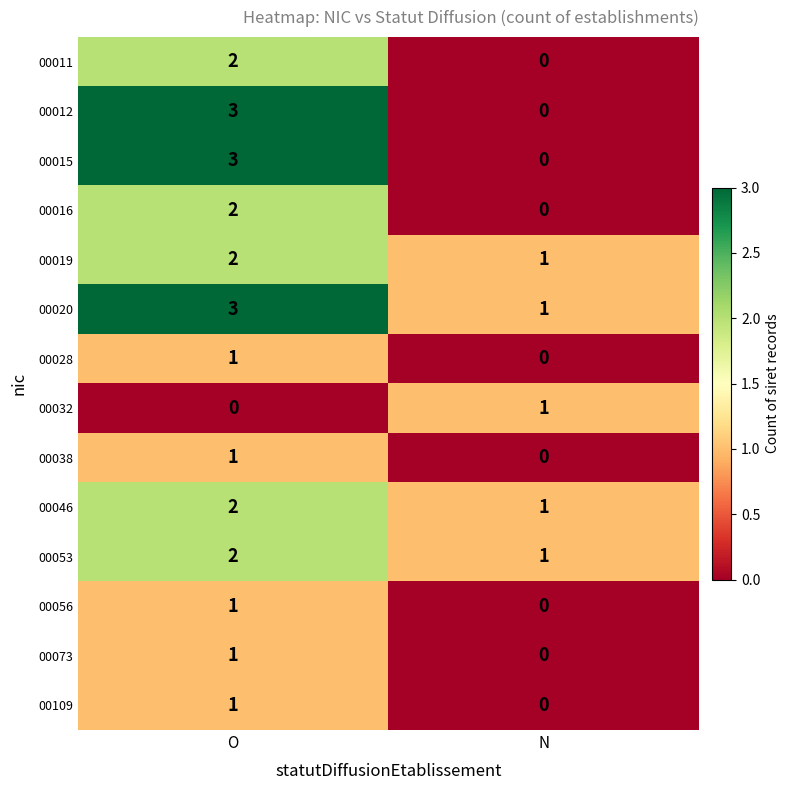

The value of 00032 at N is 1. True or false?

True